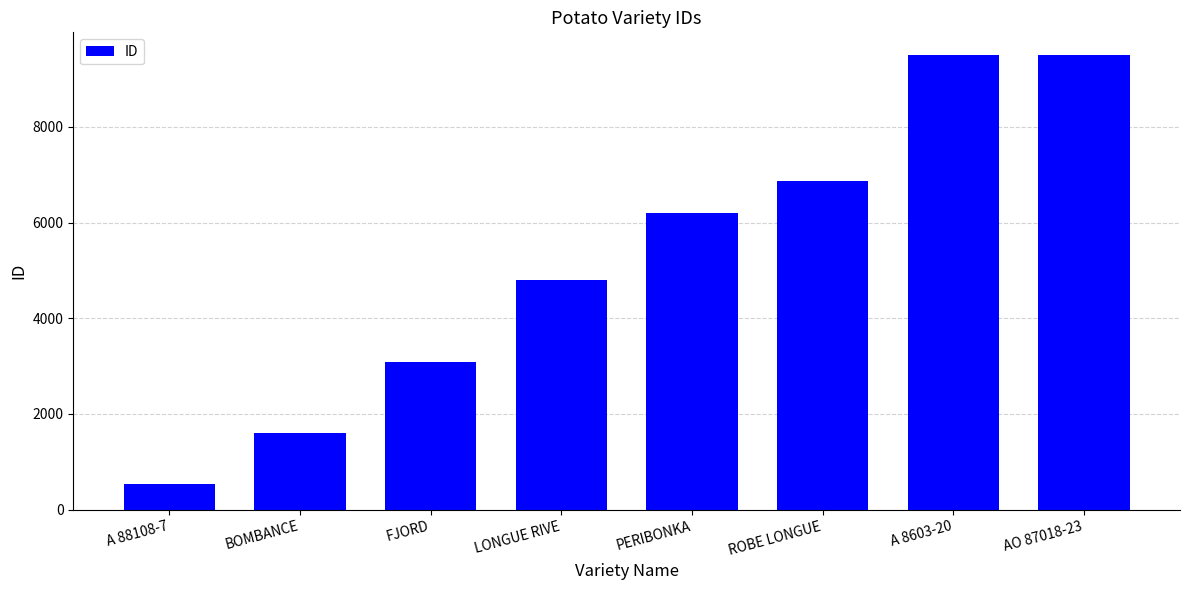

What is the maximum value shown in the chart?

9503